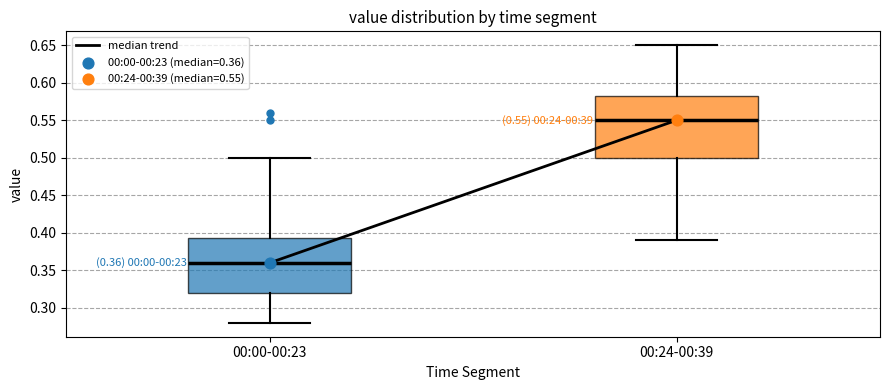

Which box is the tallest, from its lower edge to its upper edge?

00:24-00:39